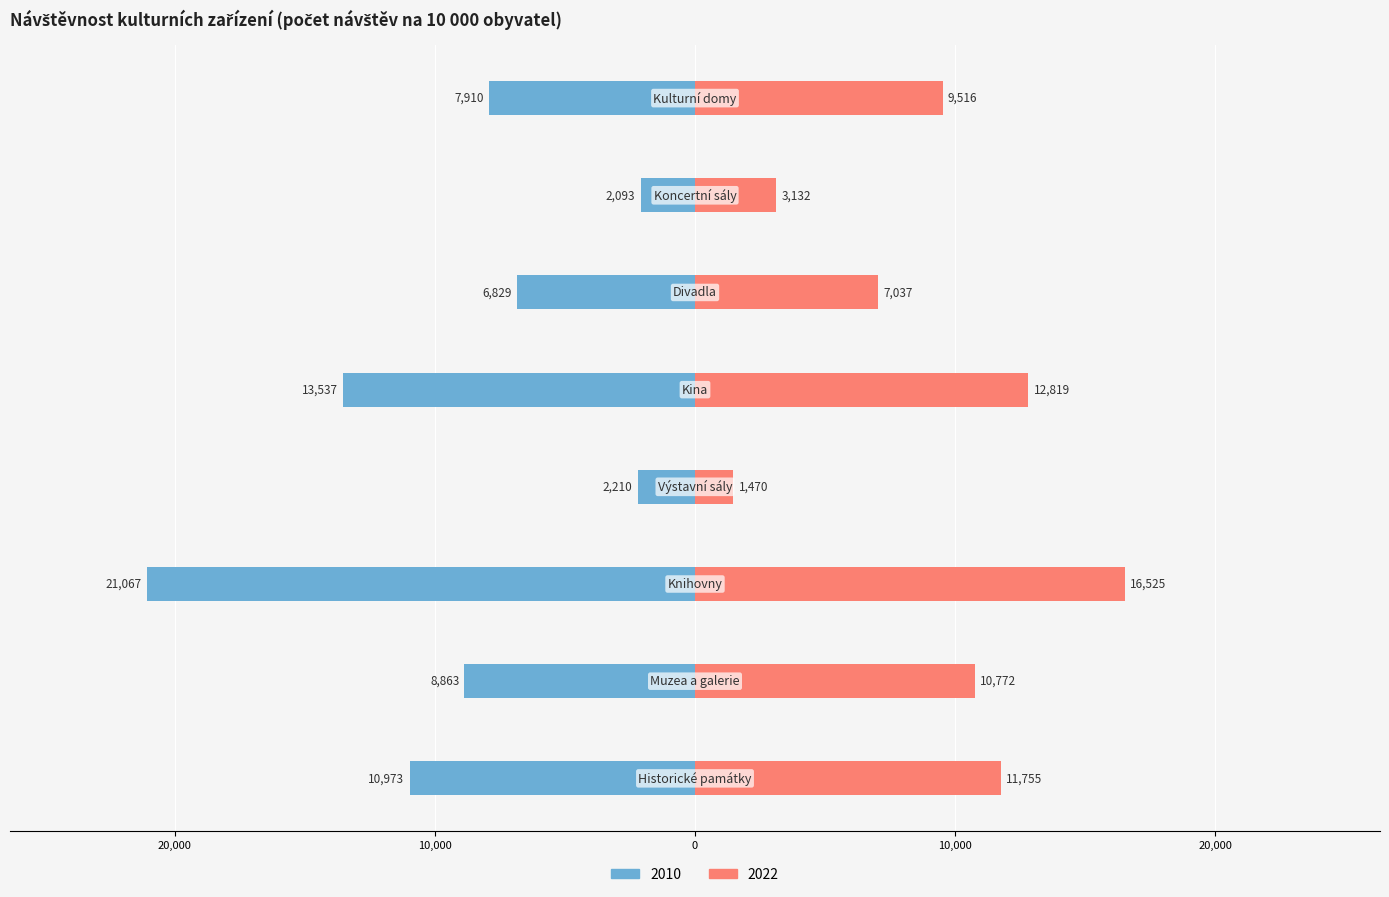

What are all the series names shown in the legend?

2010, 2022